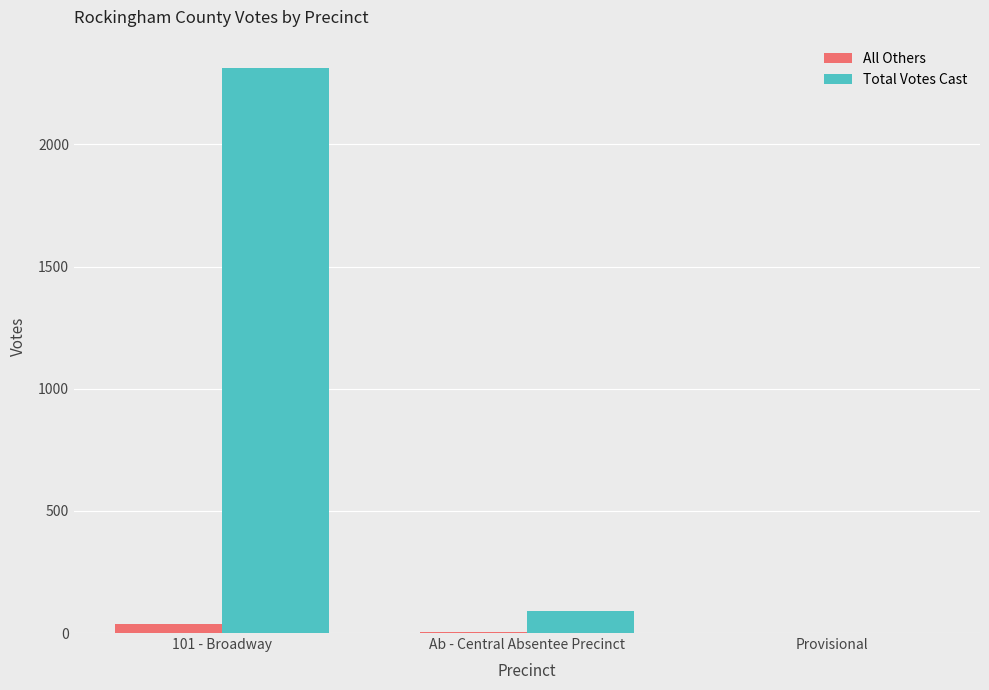

What value does the Total Votes Cast series have at Ab - Central Absentee Precinct?

89